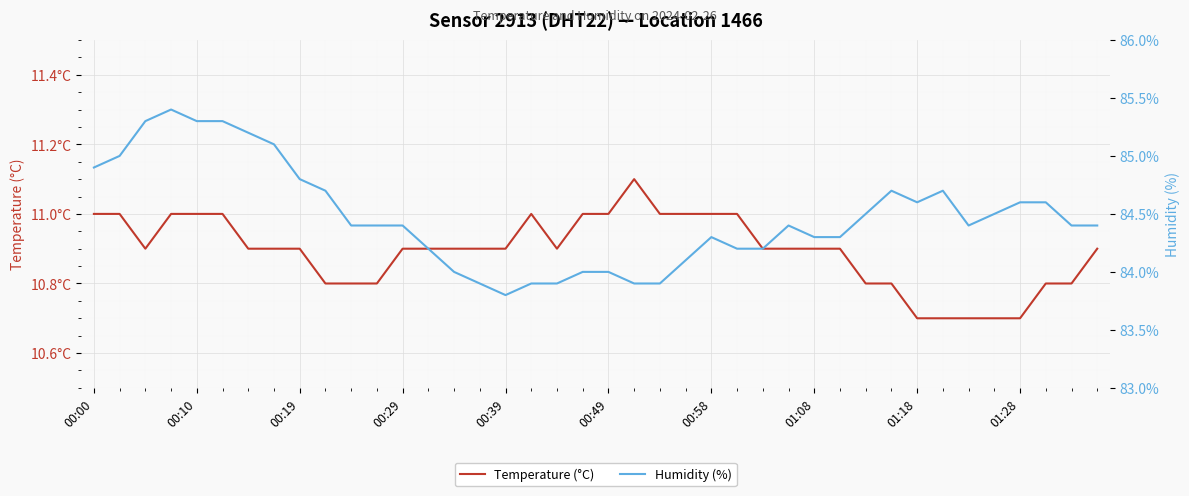

What is the difference between the maximum and minimum values in the Temperature (°C) series?

0.4